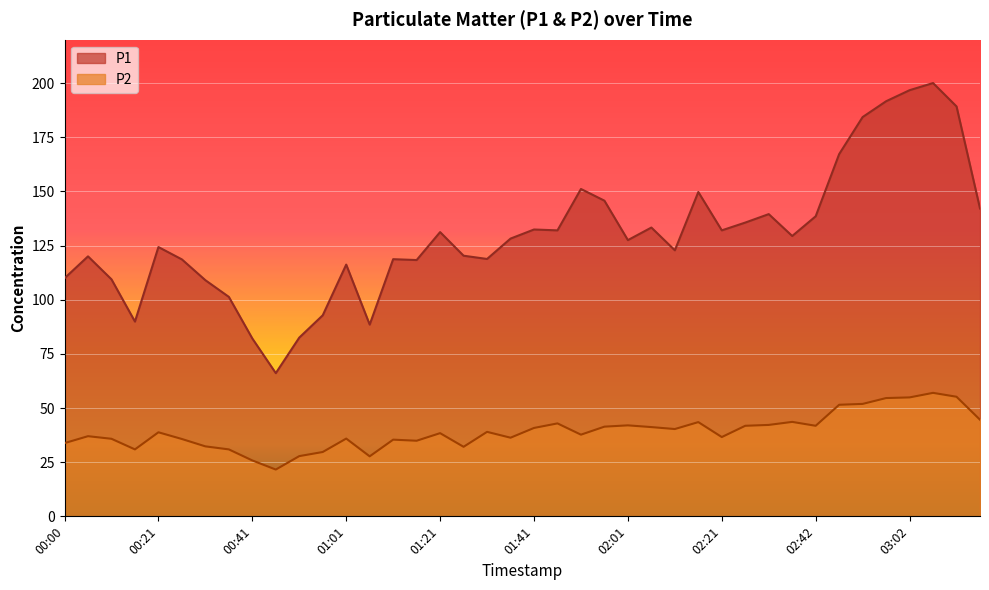

At which category is the sum across all series the highest?

03:07